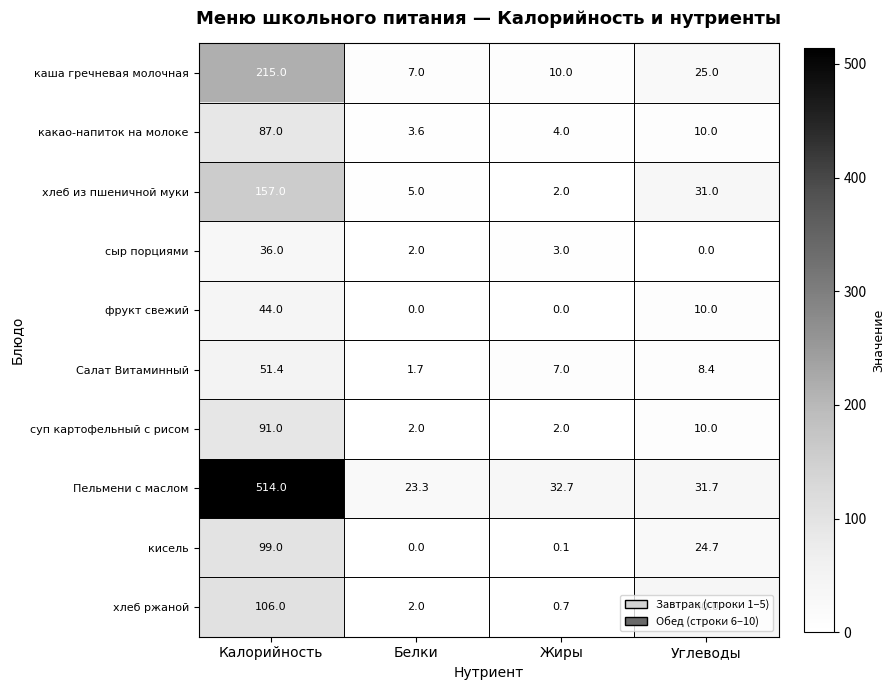

True or false: сыр порциями has a value of 3.0 at Жиры.

True